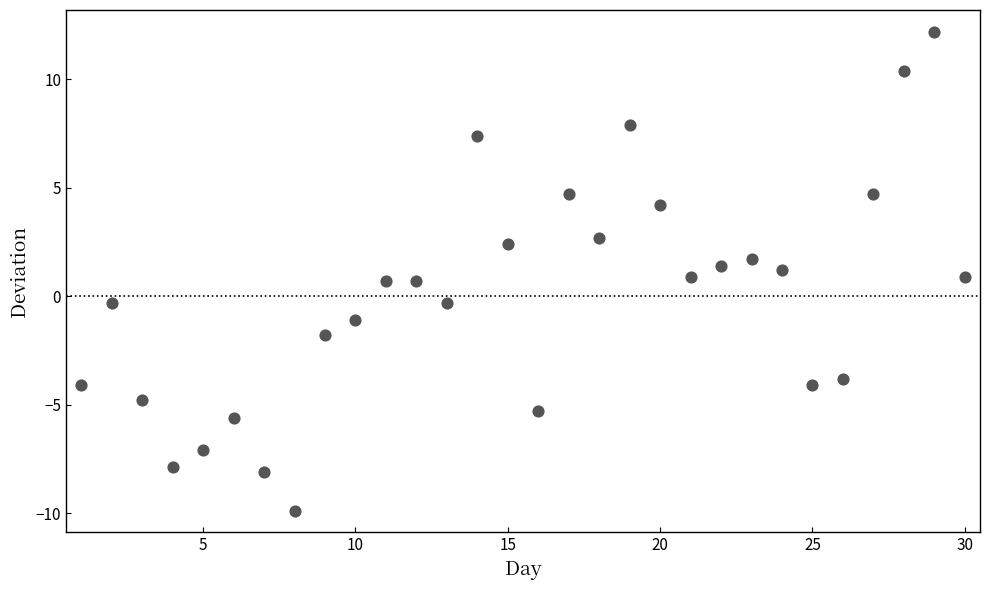

What is the range of Y values (max minus min)?

22.1